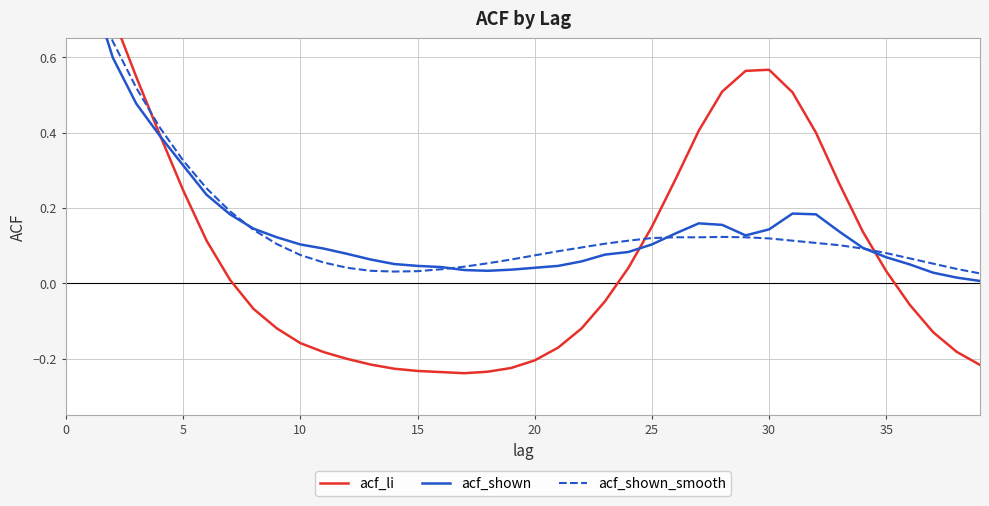

What is the difference between the maximum and second lowest values in the acf_li series?

1.2